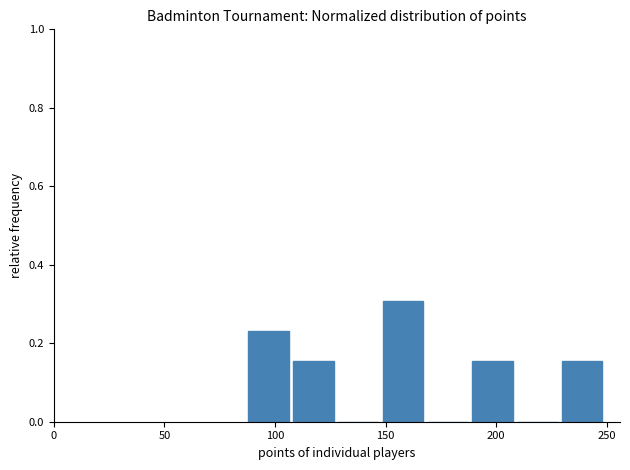

How tall is the bar that spans 110 to 130 on the x-axis? Neither the bar edges nor the heights are printed on the chart, so give them approximately, as read against the axes.

0.16